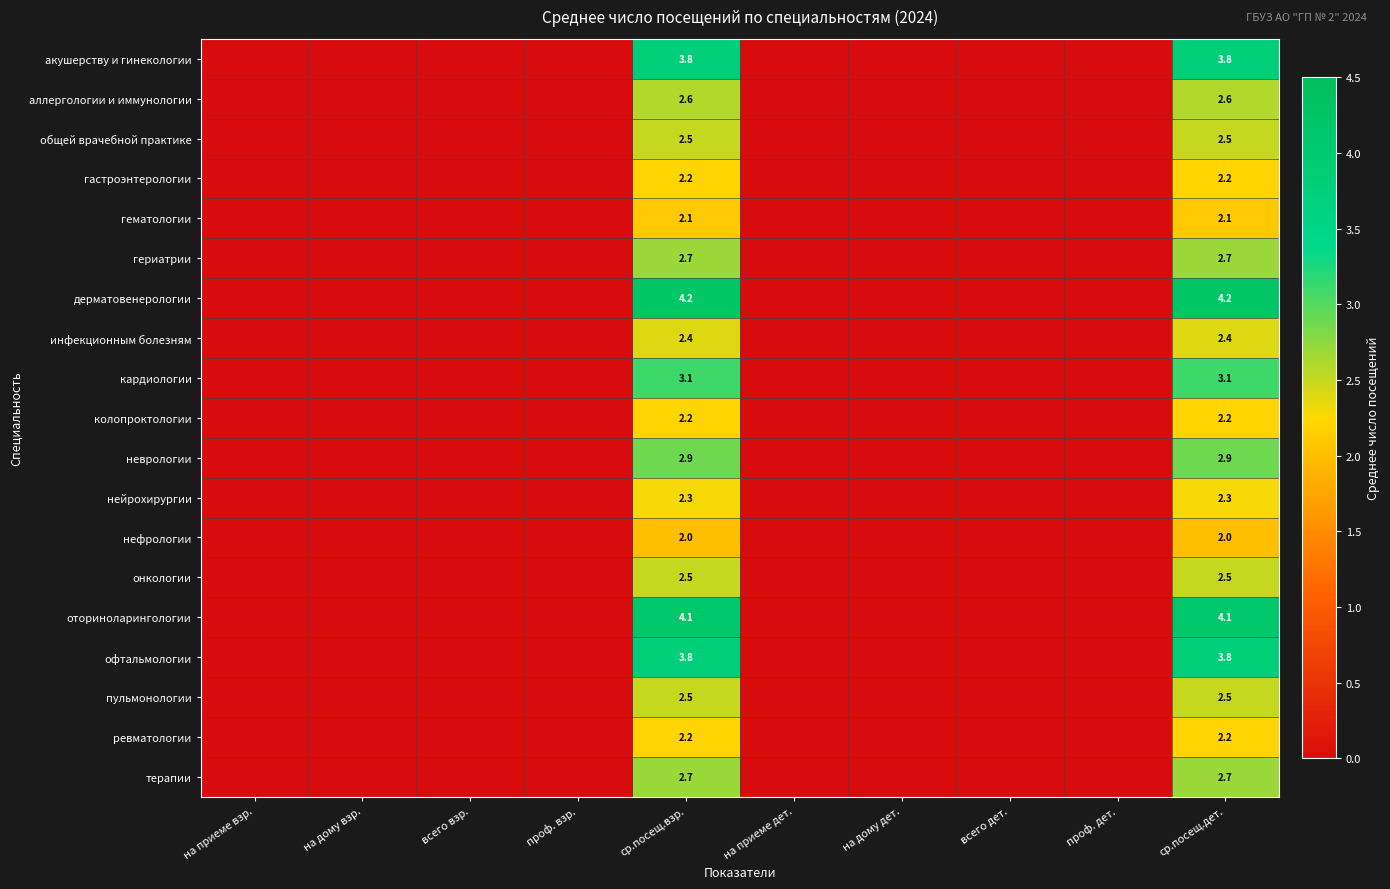

Is it true that общей врачебной практике equals 1.6 at ср.посещ.взр.?

False